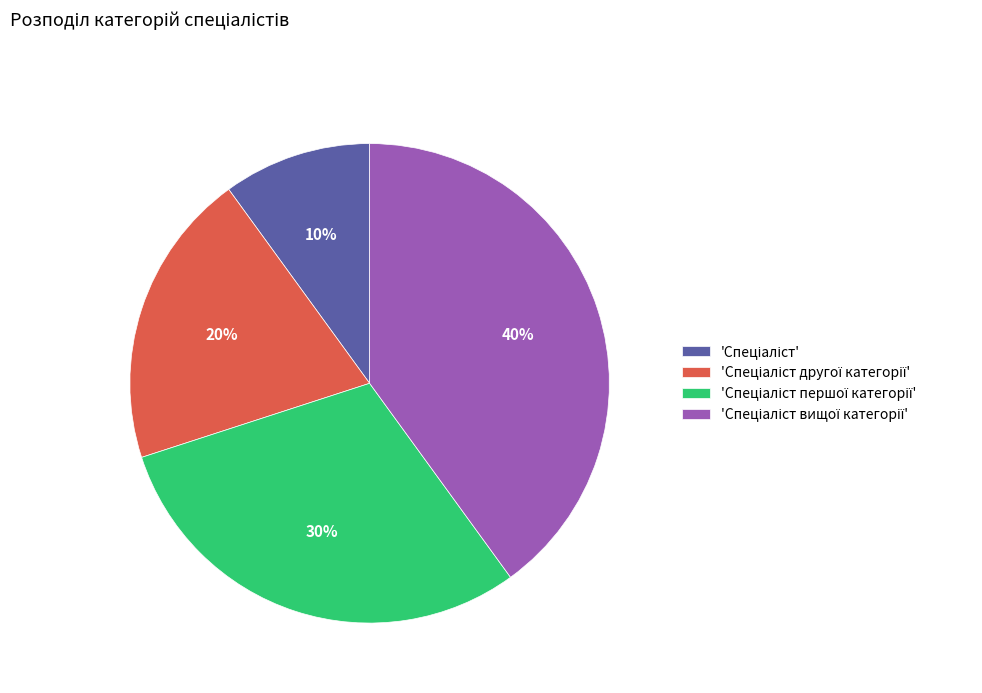

Does any single category account for the majority?

No